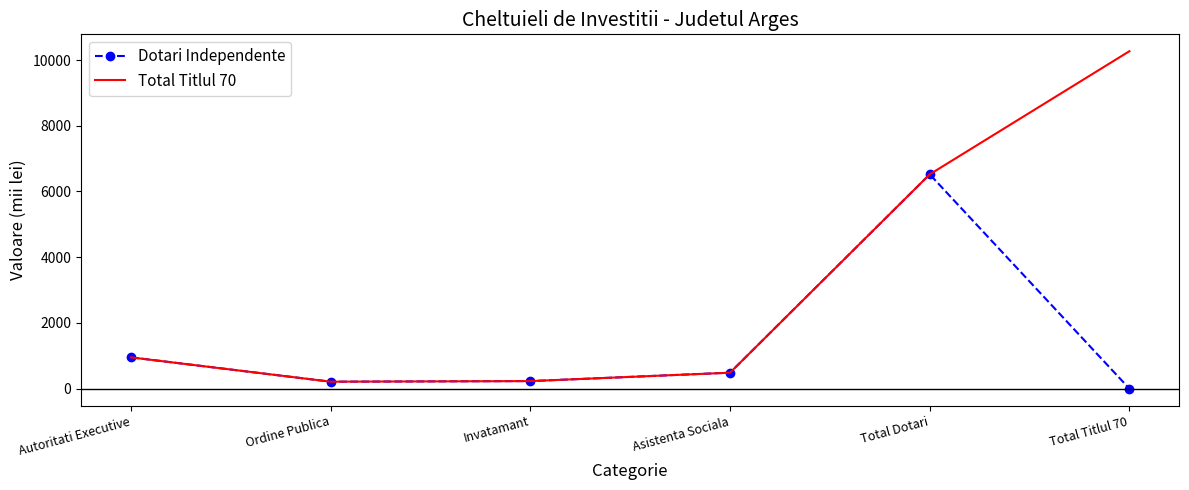

The value of Dotari Independente at Autoritati Executive is 1333. True or false?

False